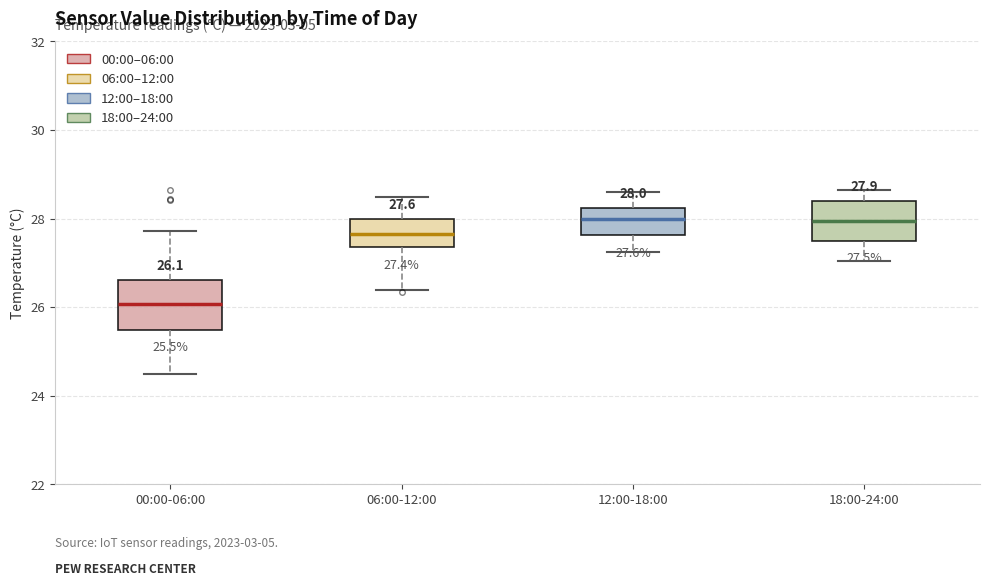

Which box is the tallest, from its lower edge to its upper edge?

00:00-06:00